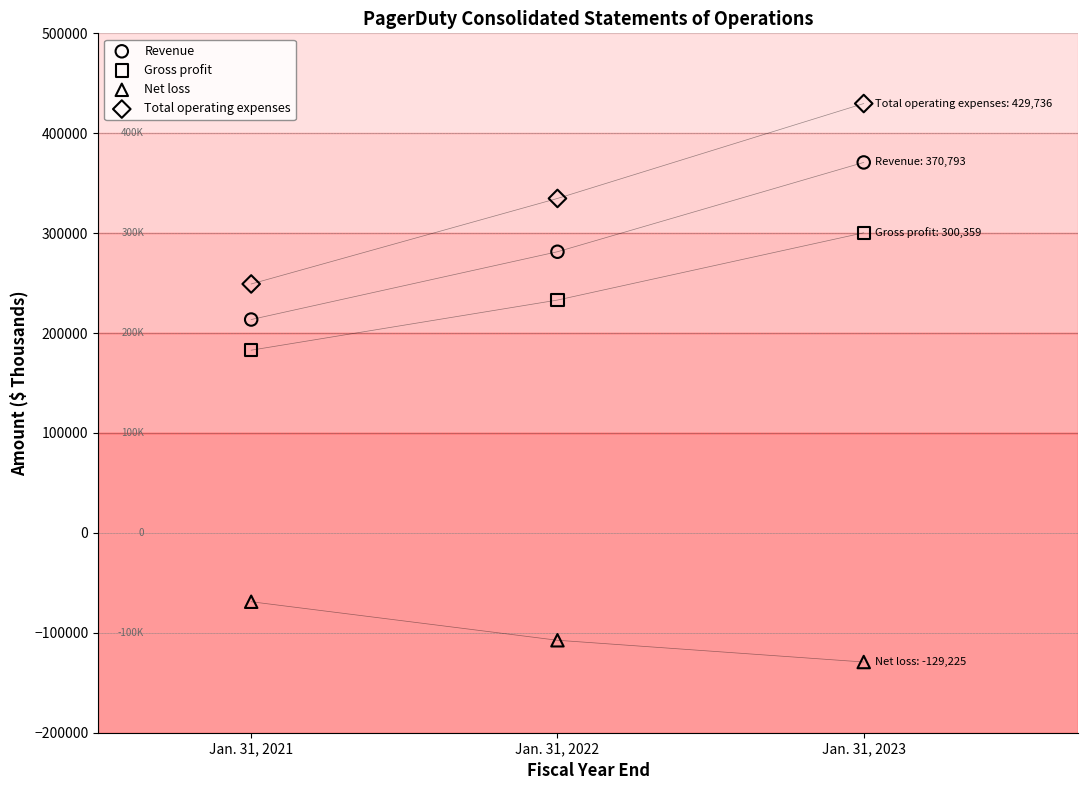

Across all data points, what is the range of Y values (max minus min)?

558961